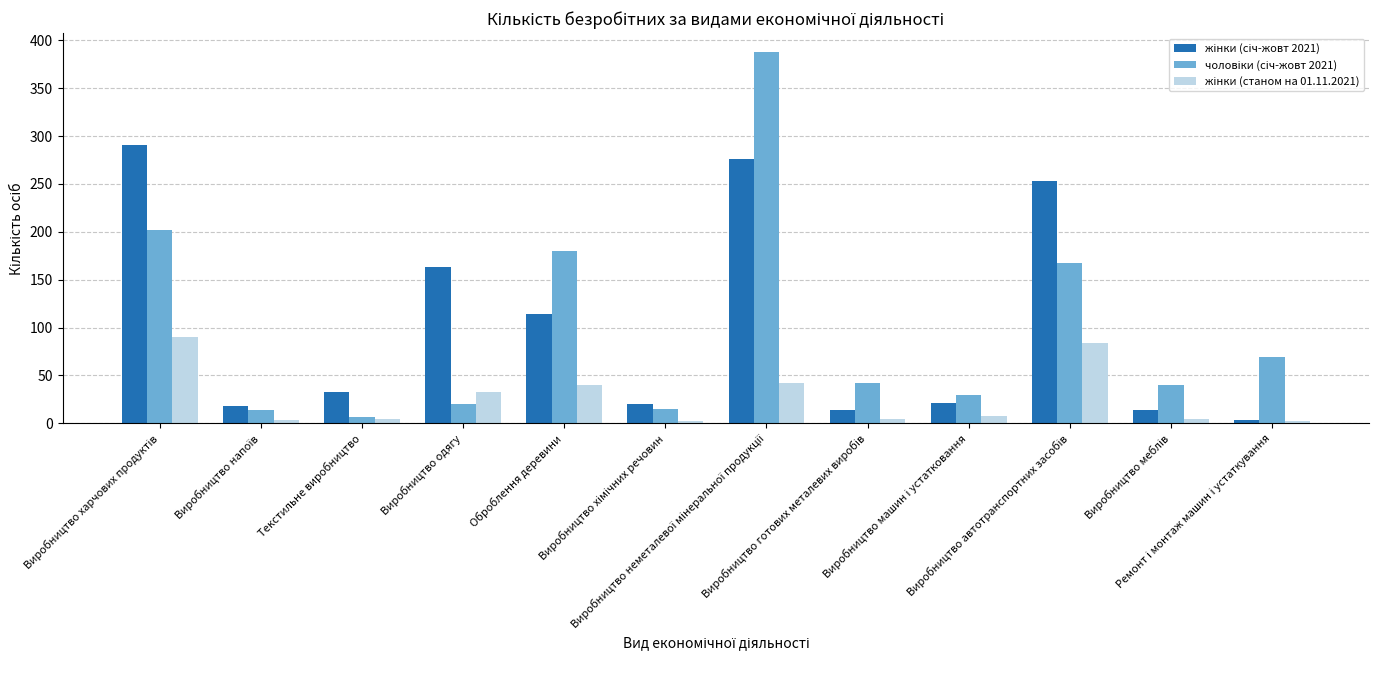

Reading left to right, what are all the values shown in this chart?

жінки (січ-жовт 2021): 291	18	33	163	114	20	276	14	21	253	14	3
чоловіки (січ-жовт 2021): 202	14	7	20	180	15	388	42	30	167	40	69
жінки (станом на 01.11.2021): 90	3	4	33	40	2	42	5	8	84	4	2